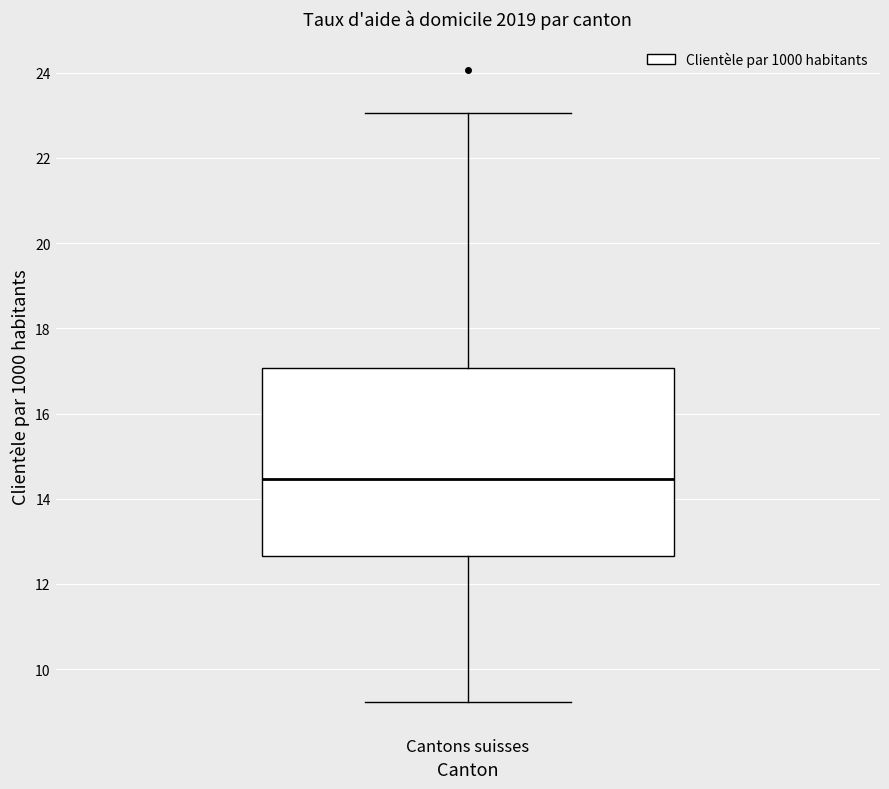

Where does the lower whisker of the box for Cantons suisses end on the y-axis? The values are not printed on the chart, so give them approximately, as read against the axis.

9.2